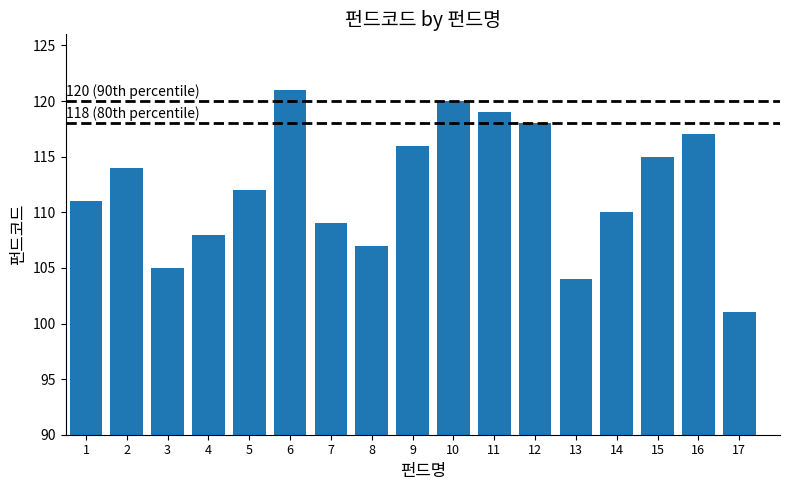

How many bars are there in total?

17